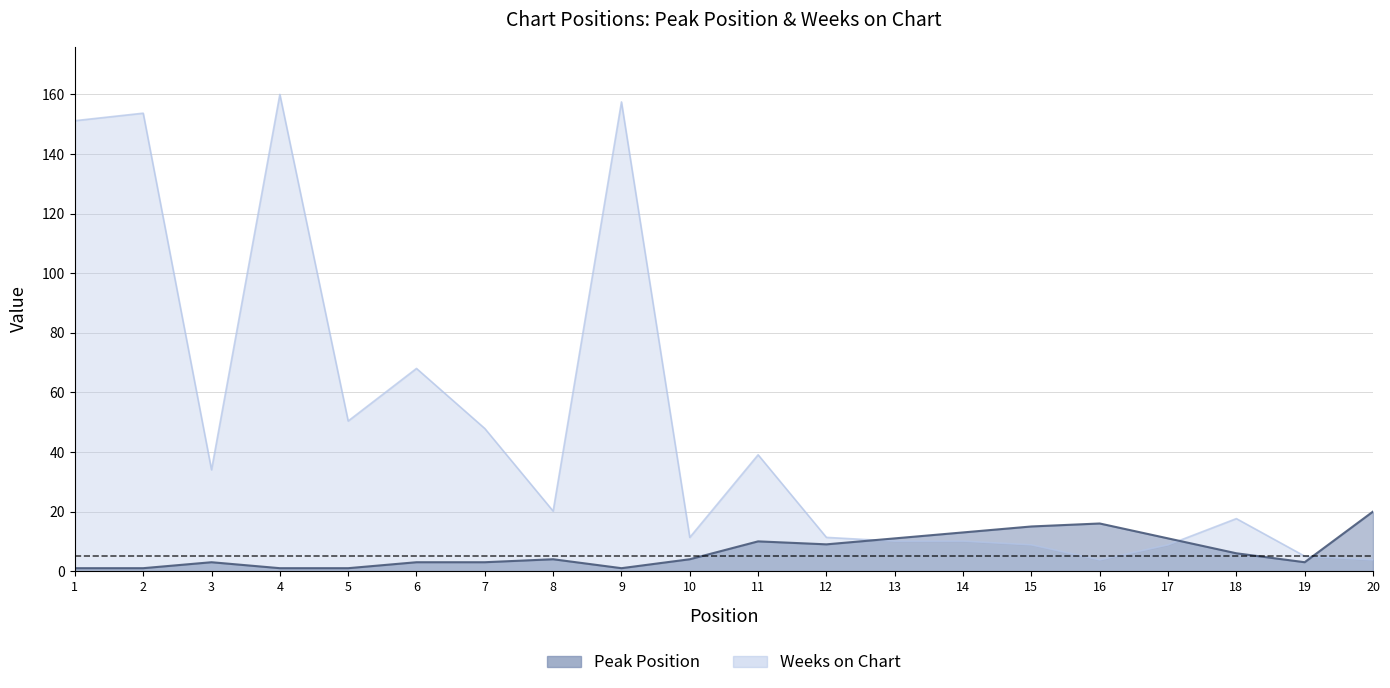

True or false: Peak Position has more than 1 interior local peaks.

True